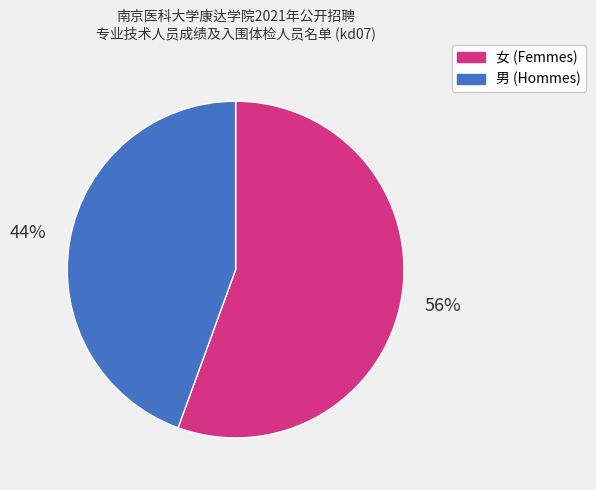

To the nearest percent, what is the average slice percentage?

50%